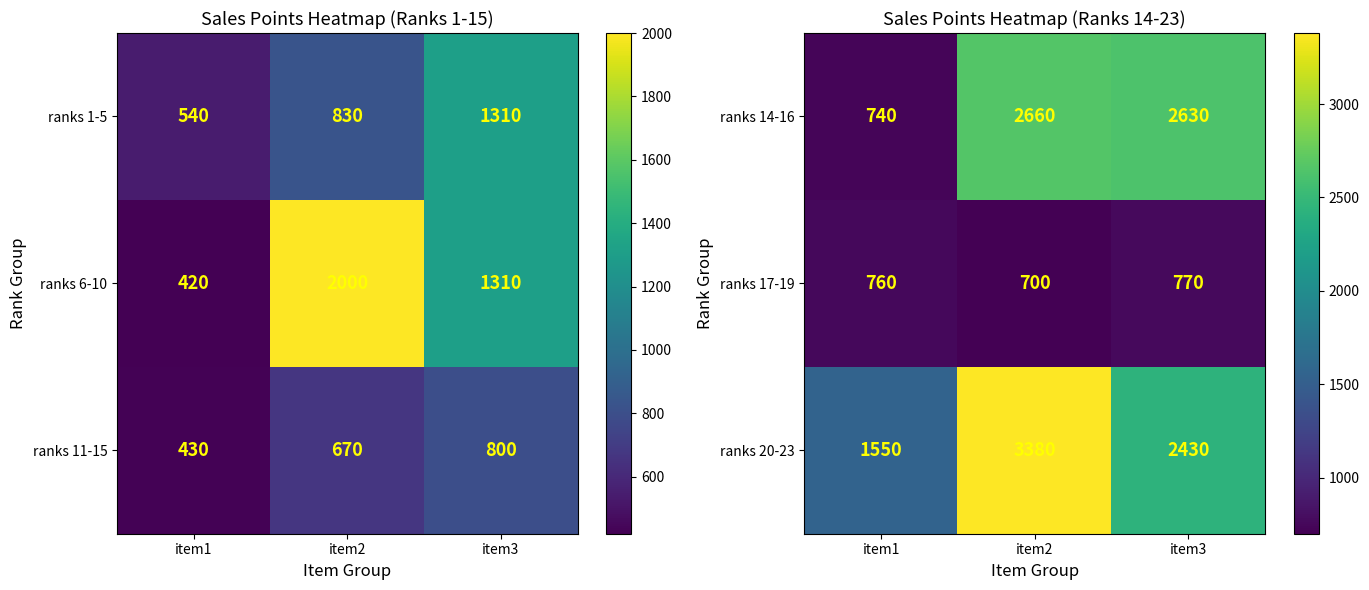

What is the lowest value of the ranks 17-19 series?

700